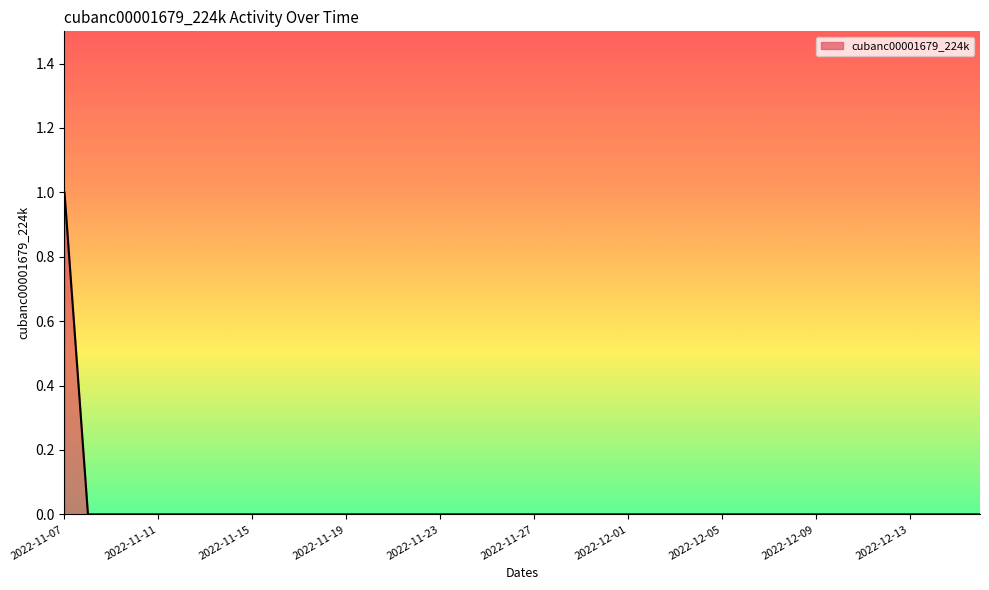

Count the values in the range 0 to 1.

40